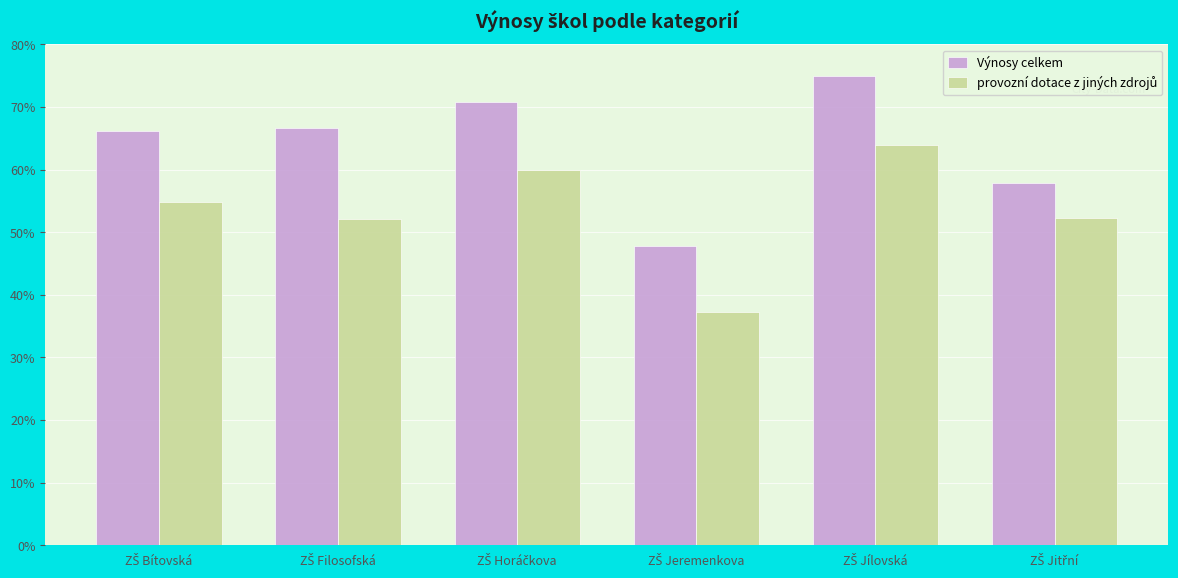

Are the bars grouped side by side (vs. stacked)?

Yes